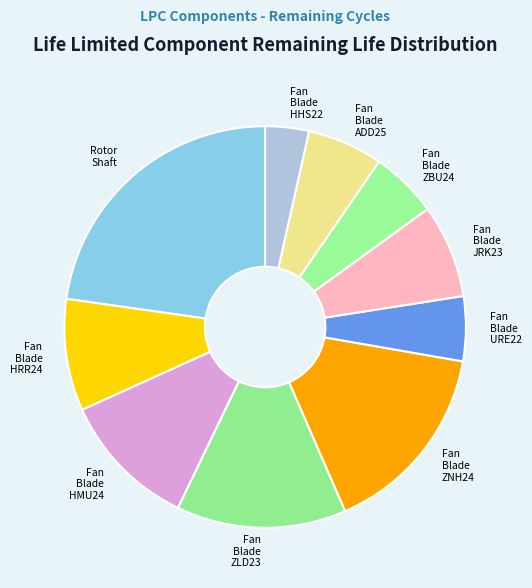

Which category has the smallest portion of the pie?

Fan Blade HHS22